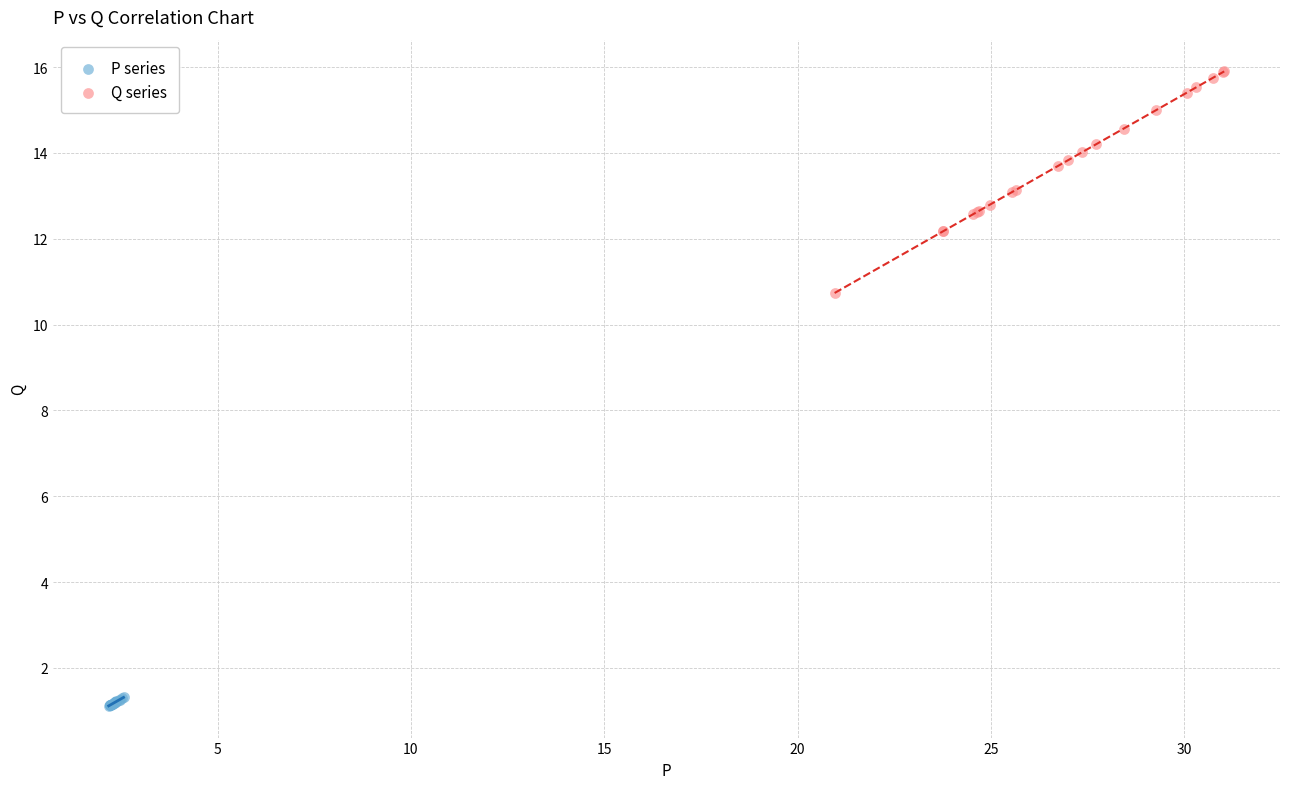

Which series reaches the maximum Y coordinate?

Q series